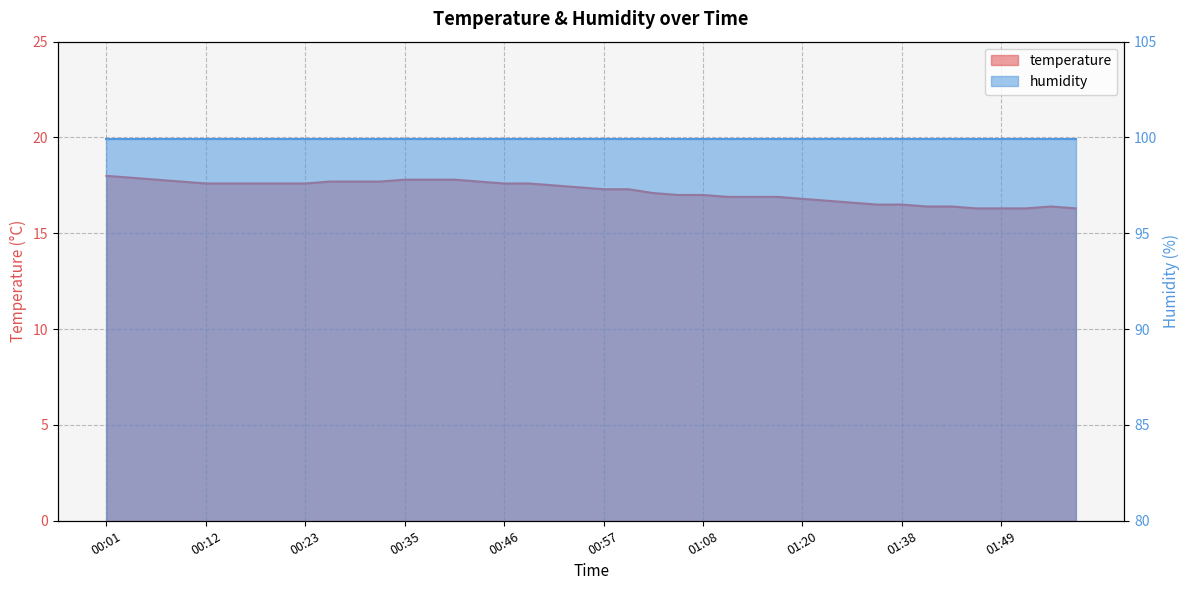

What is the maximum value shown in the chart?

18.0